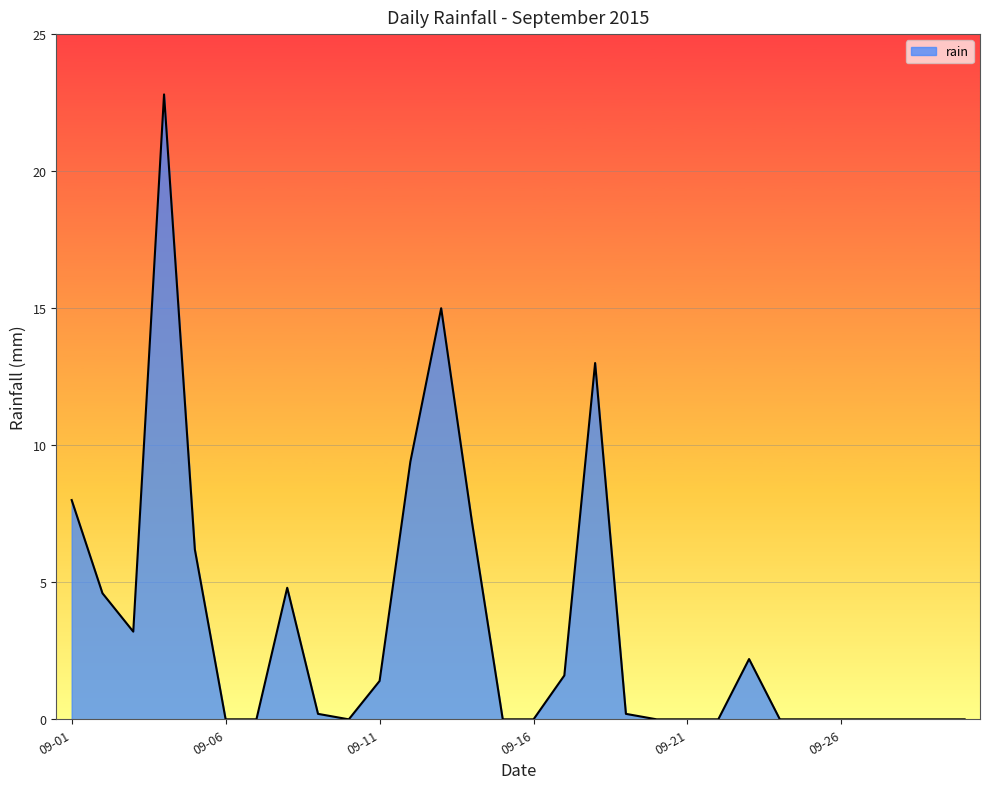

What is the maximum value shown in the chart?

22.8